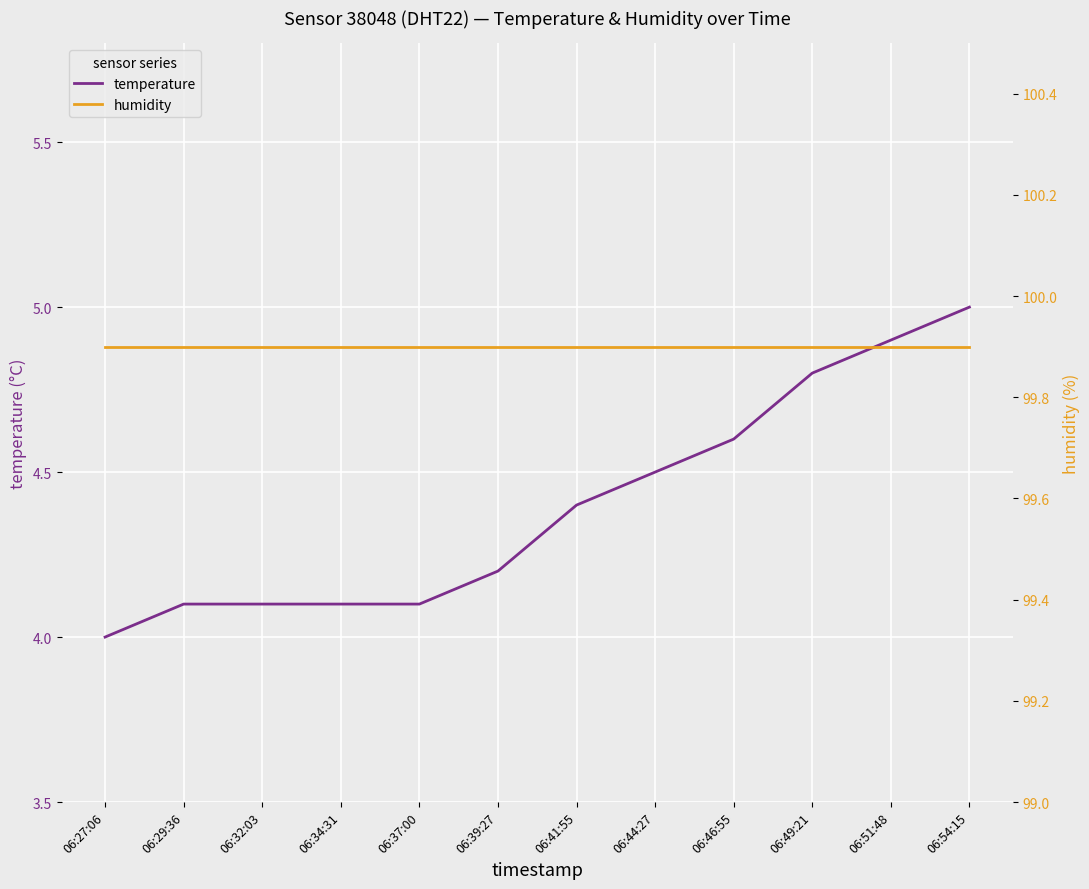

What is the spread (max minus min) of values at 06:46:55?

95.3